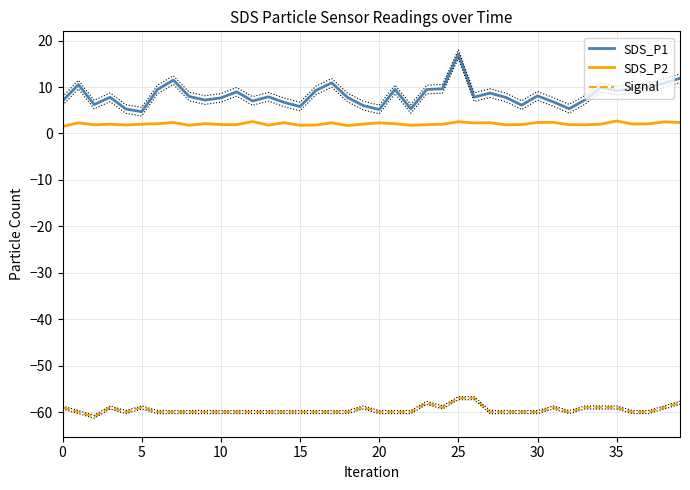

True or false: Signal and SDS_P2 cross at least once.

False